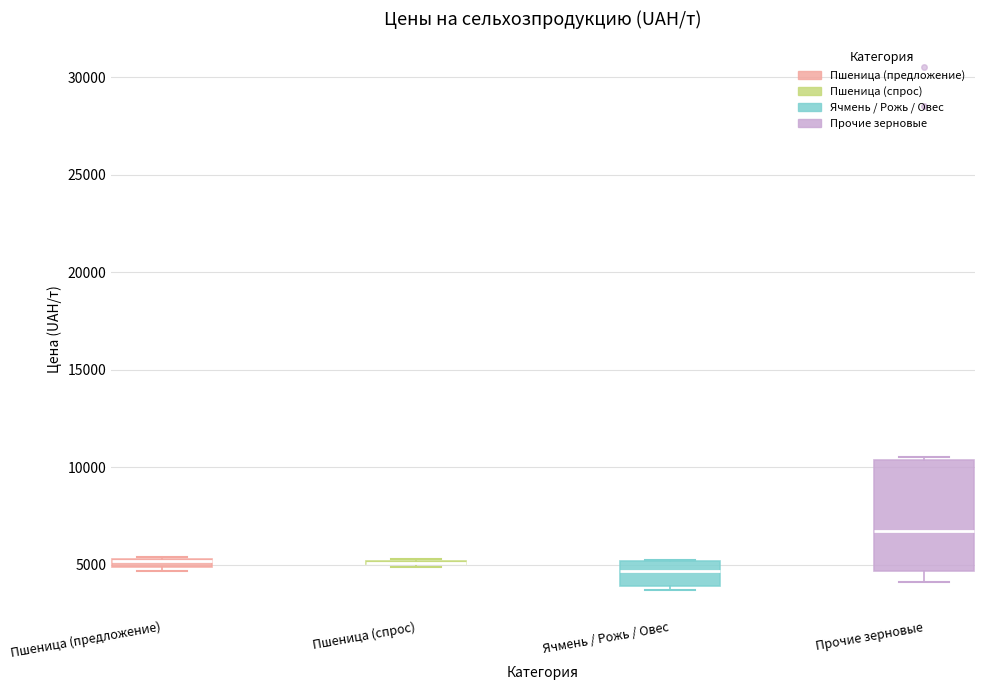

Where does the median line of the box for Ячмень / Рожь / Овес sit on the y-axis? The values are not printed on the chart, so give them approximately, as read against the axis.

4500